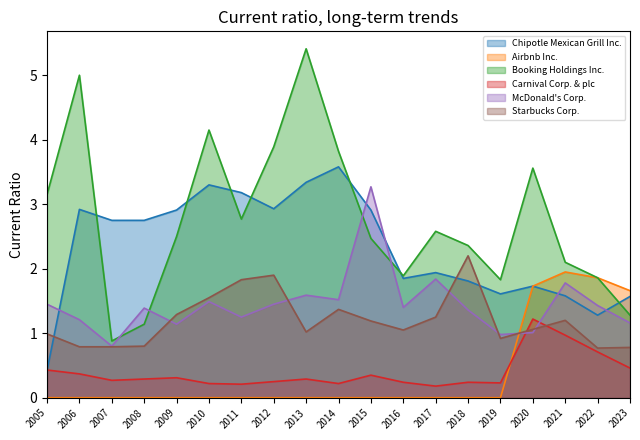

How many lines are shown in the chart?

6